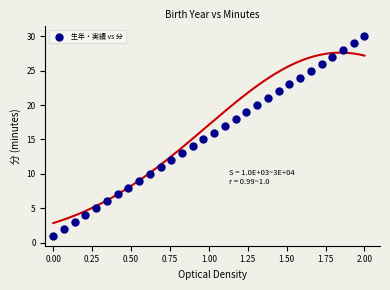

What is the range of Y values (max minus min)?

29